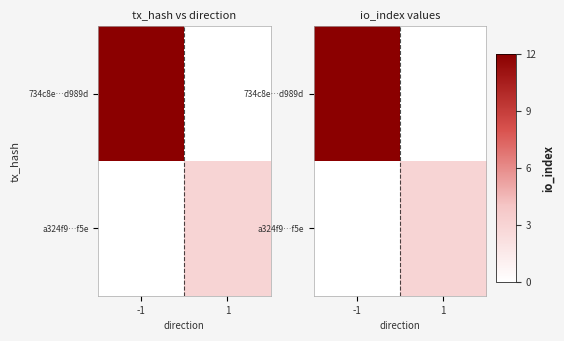

Rank the series at 1 from lowest to highest value.

734c8e…d989d, a324f9…f5e